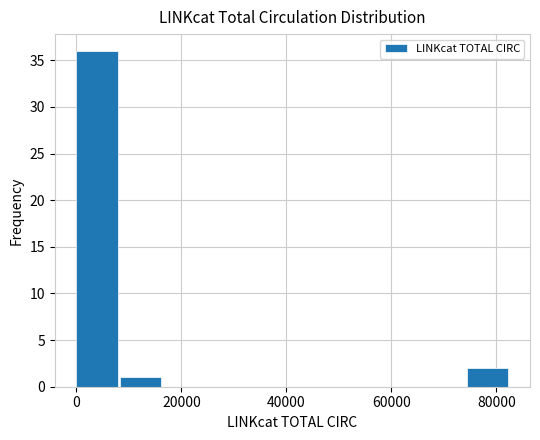

Which range on the x-axis has the tallest bar?

0 to 8000